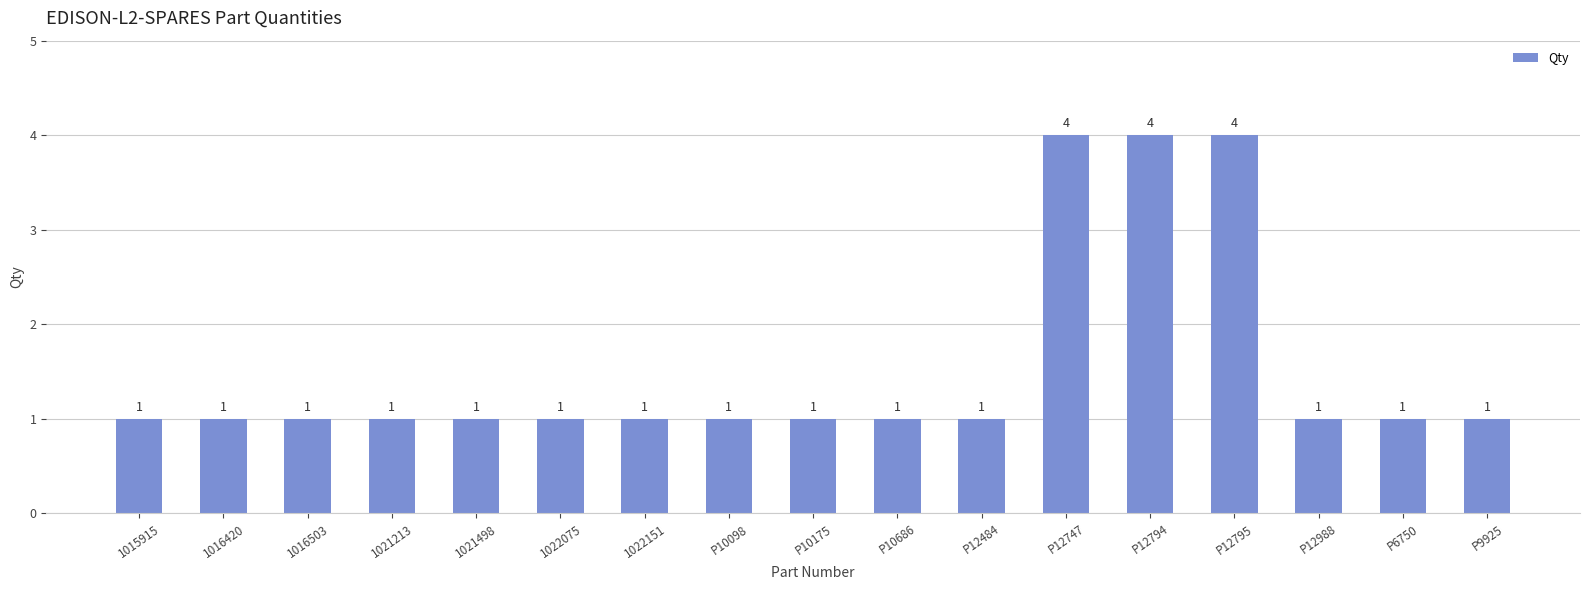

How many bars are there in total?

17